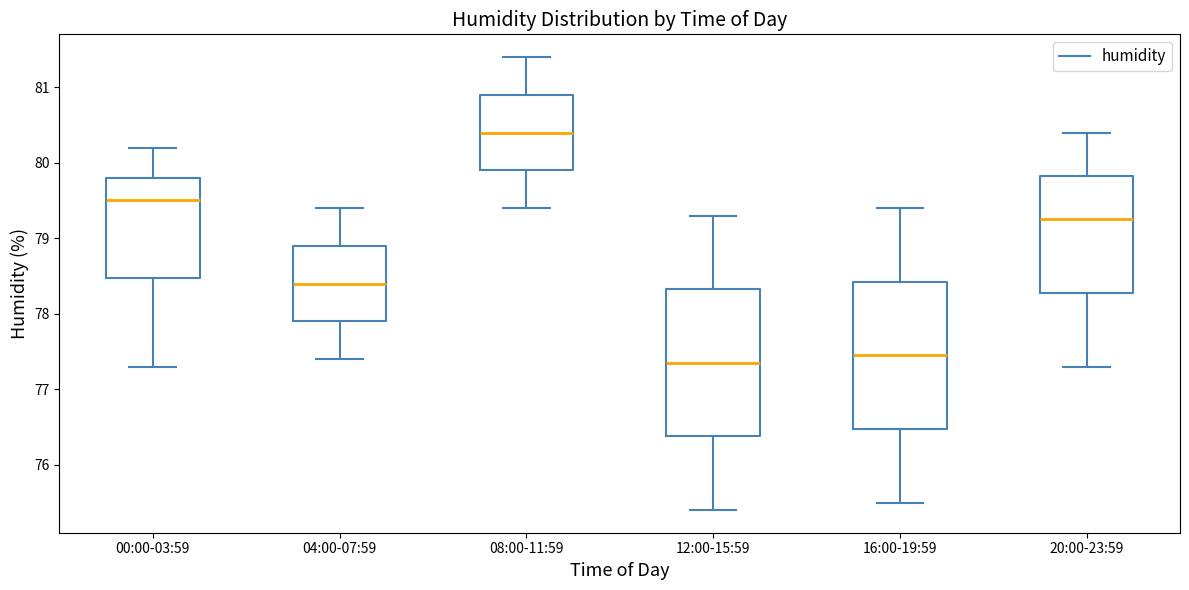

Reading left to right, read every box against the y-axis: the position of its median line, the range the box covers, and the ends of its whiskers. The values are not printed on the chart, so give them approximately, as read against the axis.

00:00-03:59: median 79.5, box 78.5 to 79.8, whiskers 77.3 to 80.2
04:00-07:59: median 78.4, box 77.9 to 78.9, whiskers 77.4 to 79.4
08:00-11:59: median 80.4, box 79.9 to 80.9, whiskers 79.4 to 81.4
12:00-15:59: median 77.4, box 76.4 to 78.3, whiskers 75.4 to 79.3
16:00-19:59: median 77.5, box 76.5 to 78.4, whiskers 75.5 to 79.4
20:00-23:59: median 79.3, box 78.3 to 79.8, whiskers 77.3 to 80.4